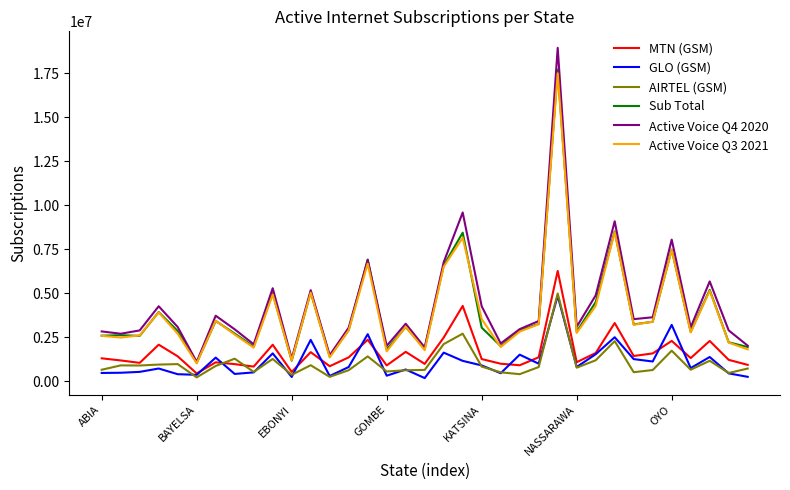

Which series has the widest spread of values?

Active Voice Q4 2020